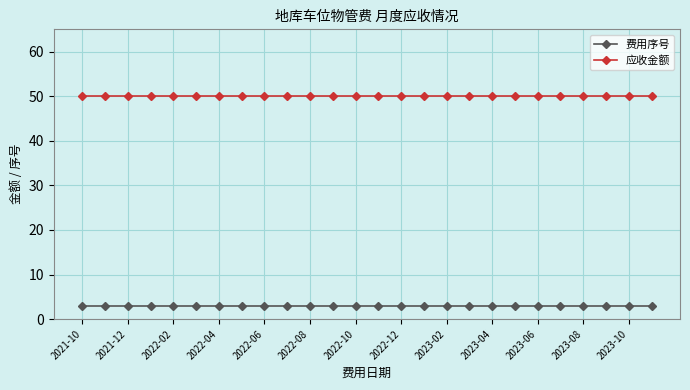

True or false: 费用序号 and 应收金额 cross at least once.

False